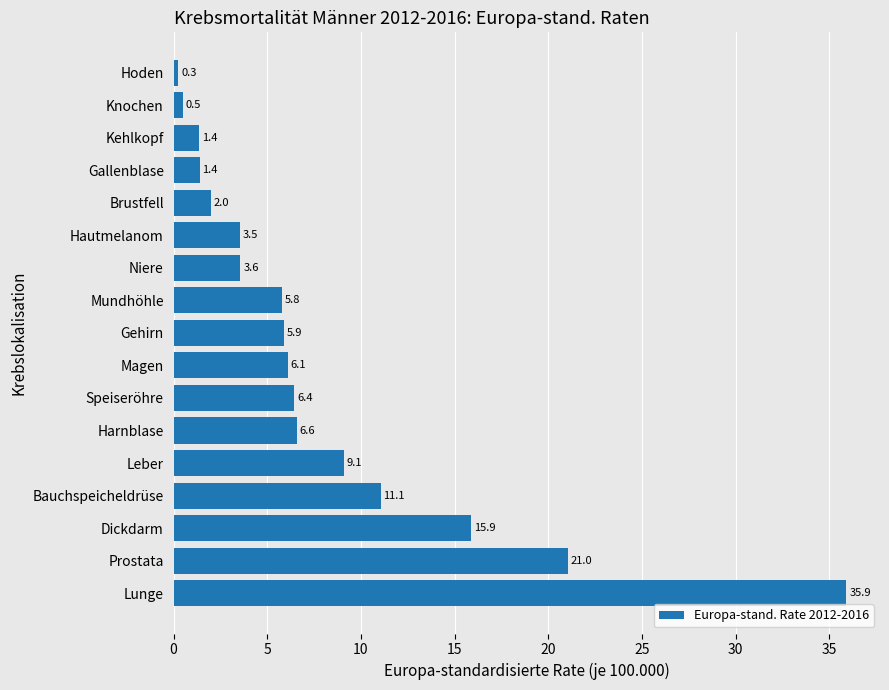

Is it true that the value at Lunge is 35.9?

True